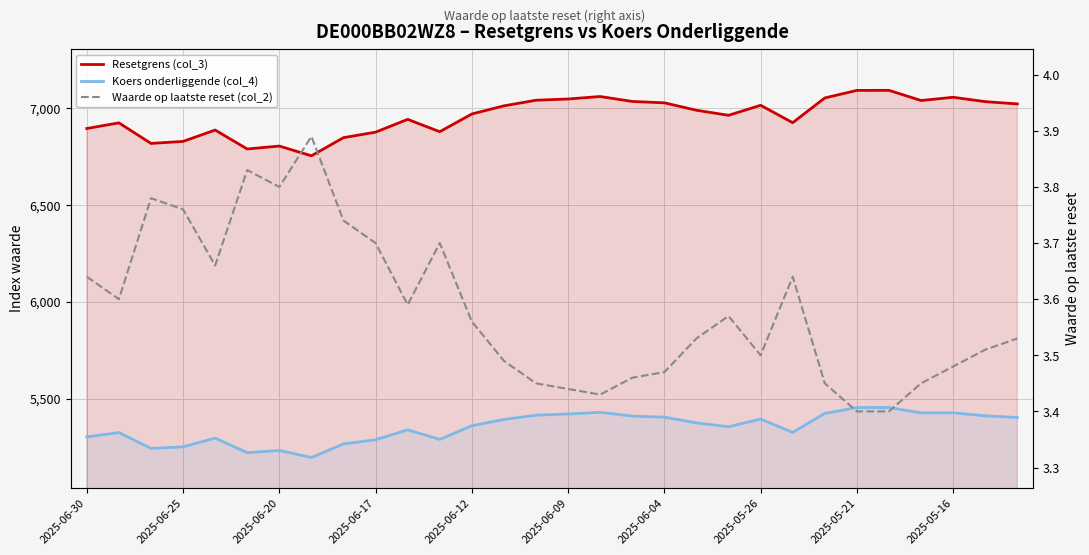

How many interior local valleys does the Resetgrens (col_3) series have?

7